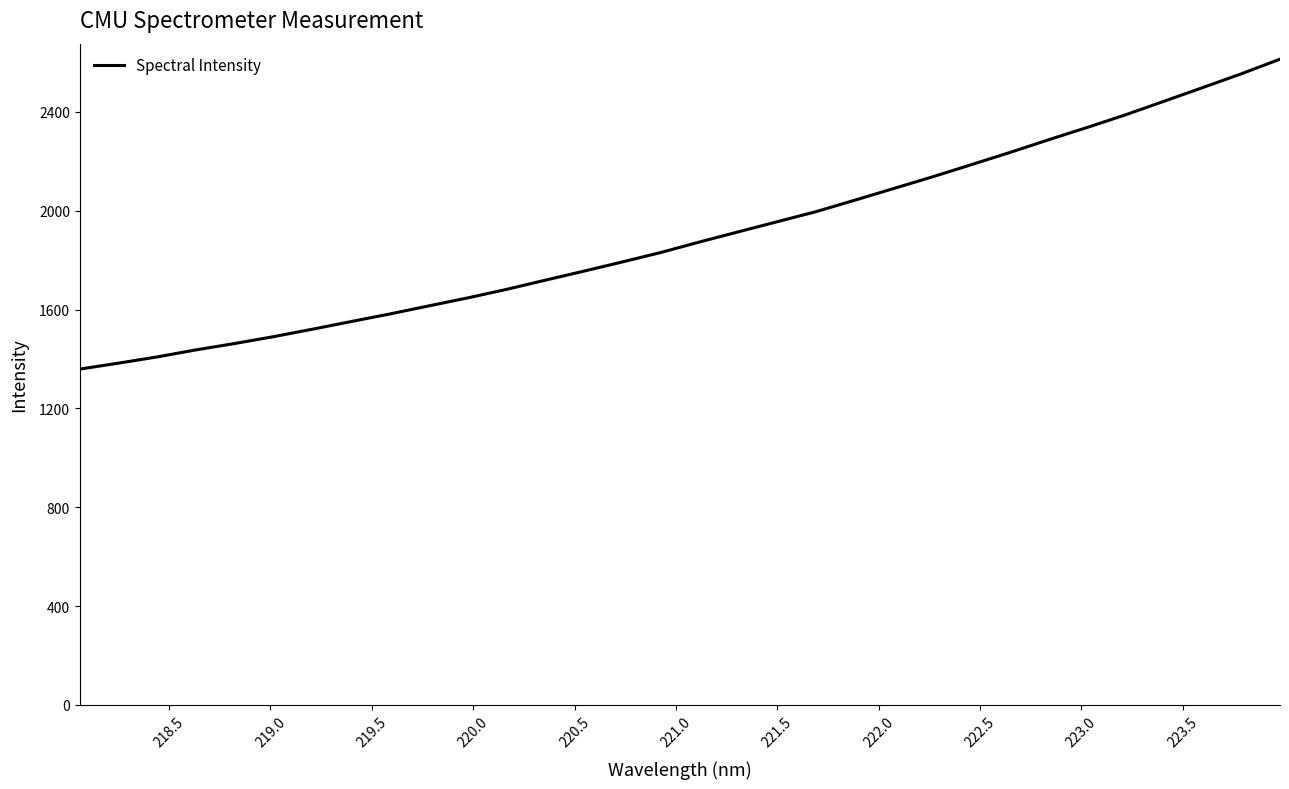

How many distinct data groups are displayed?

1